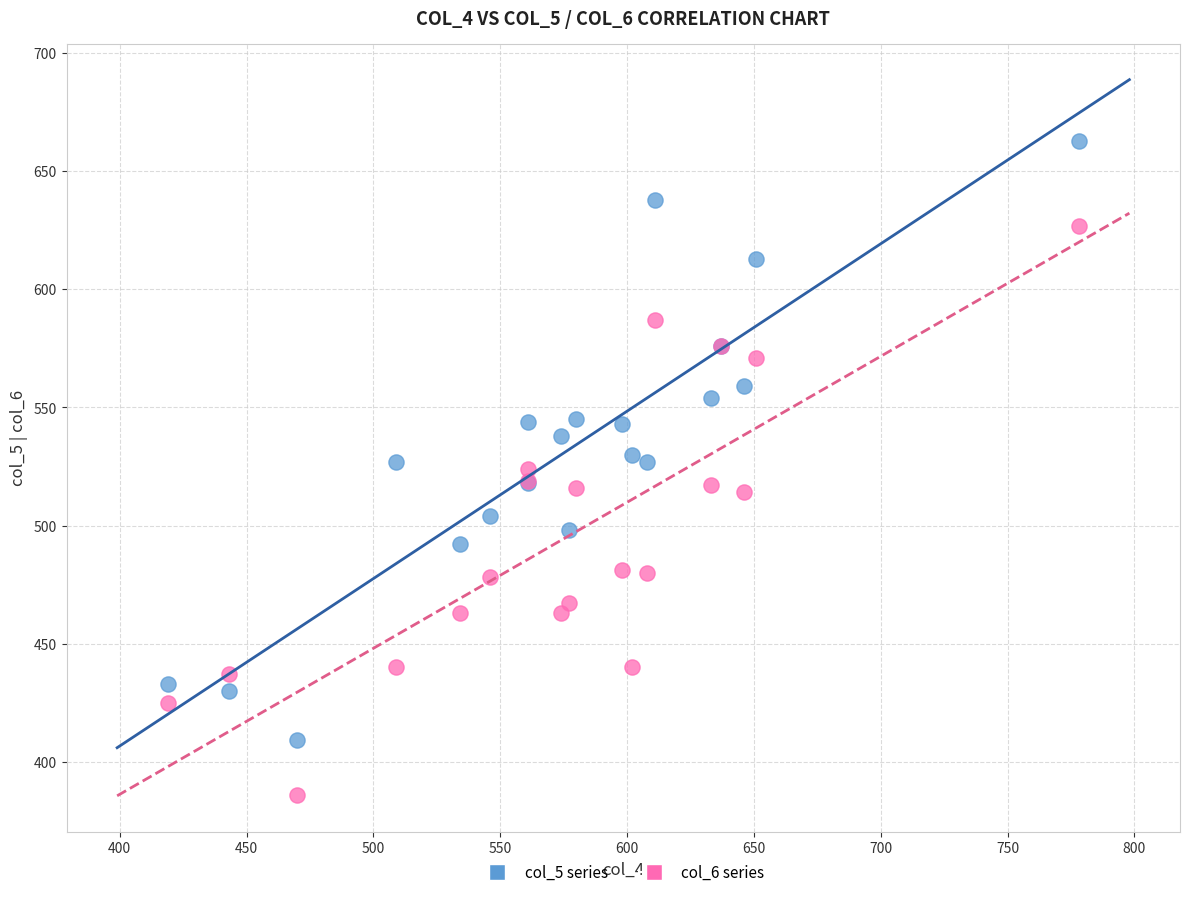

What is the X range (max minus min) for the scatter plot?

359